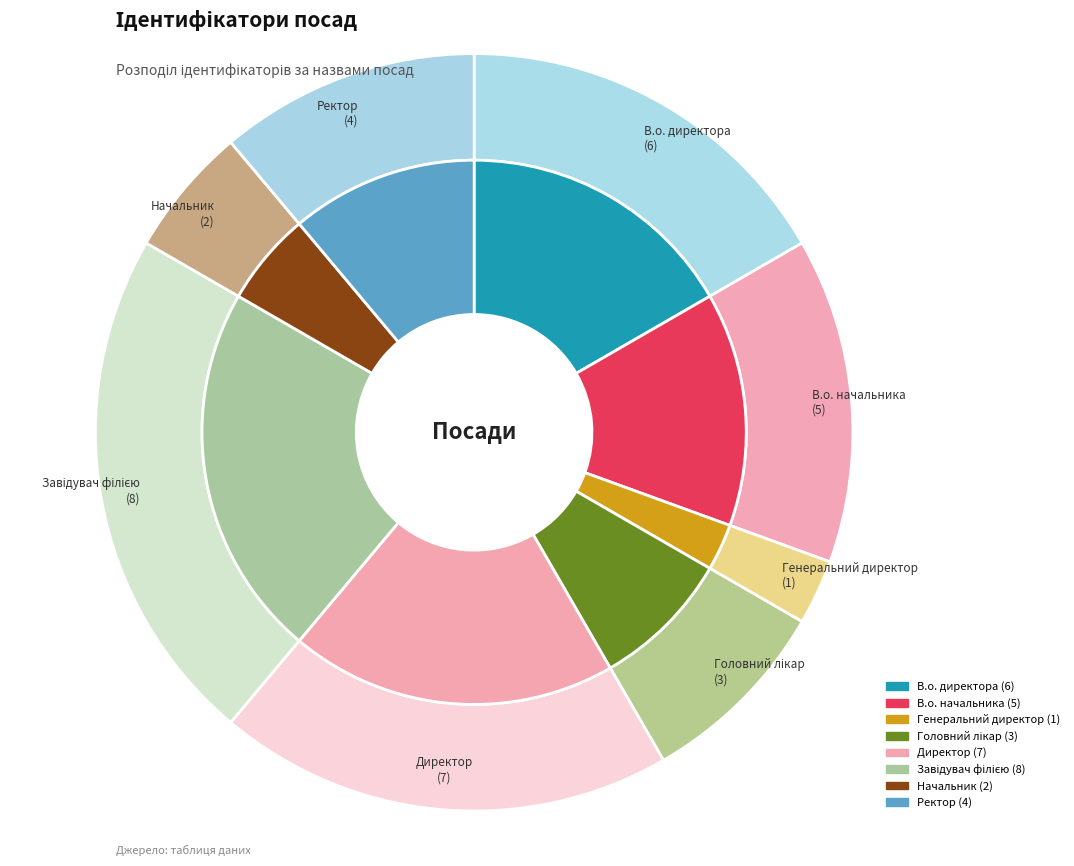

Which slice is the largest?

Завідувач філією